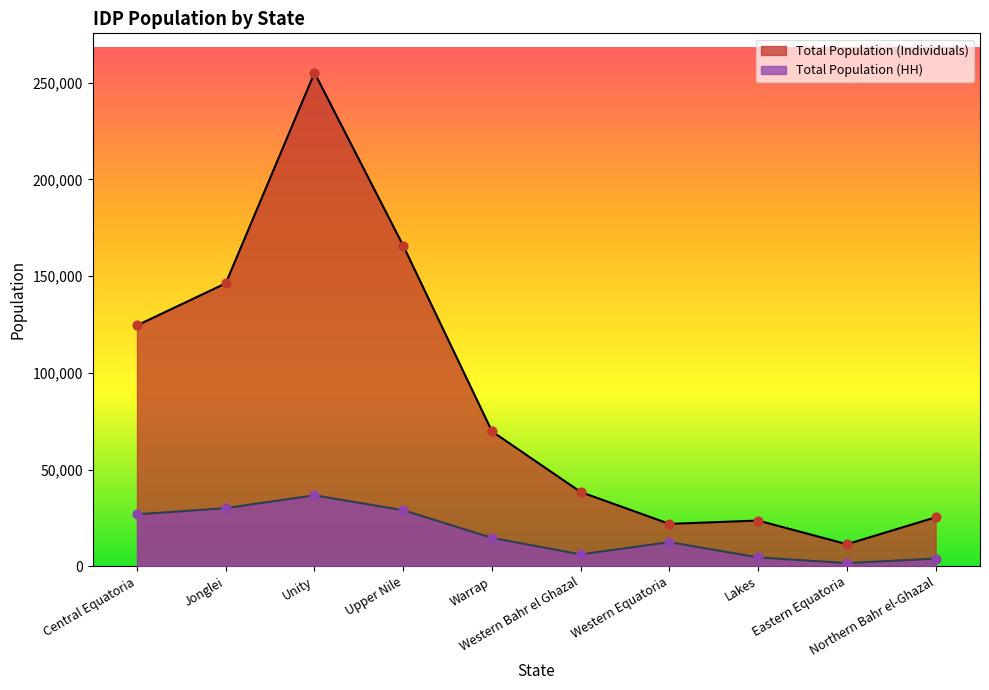

At how many categories does at least one series exceed 109548?

4